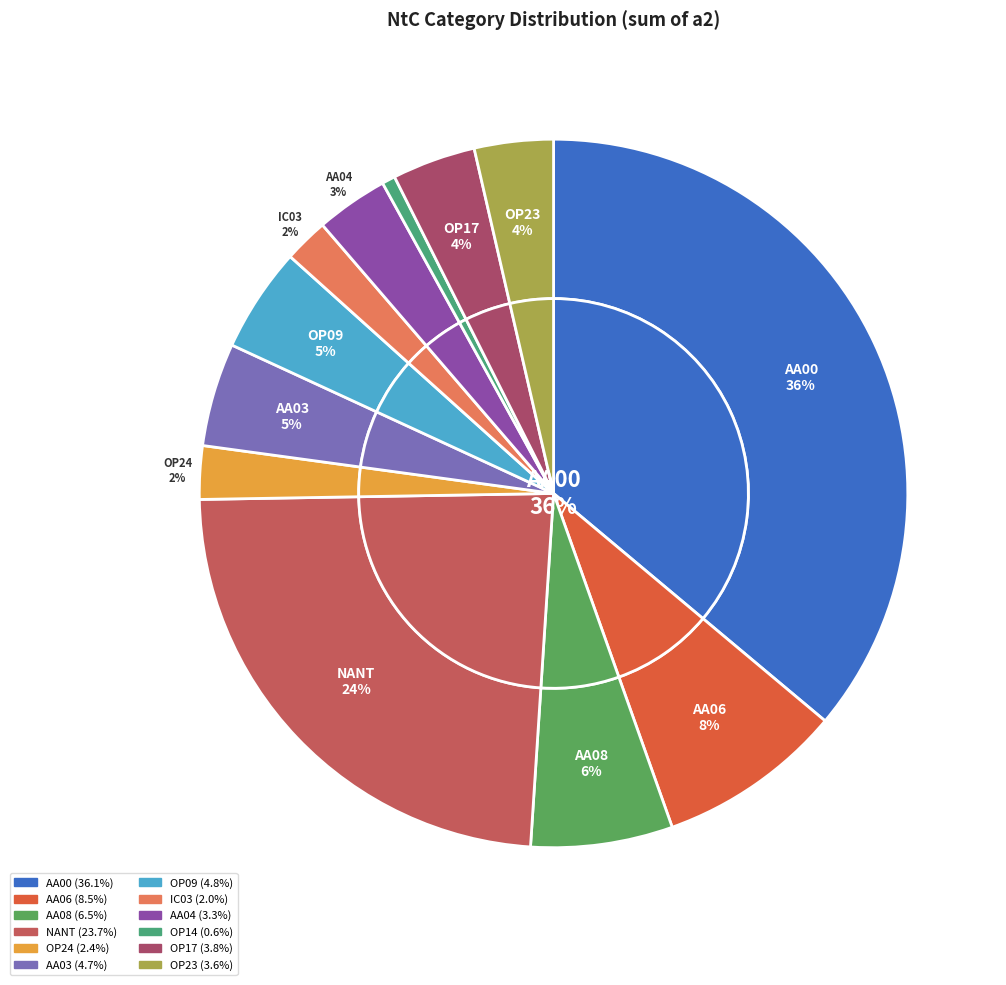

True or false: OP24 accounts for 1% of the total.

False